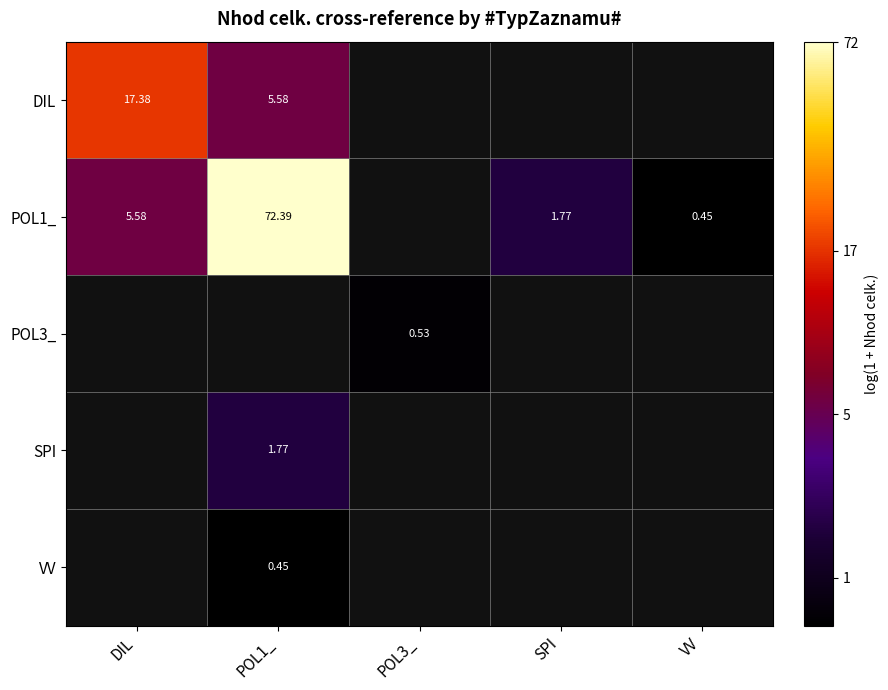

Is the value of POL3_ at POL3_ greater than the value of POL1_ at SPI?

No